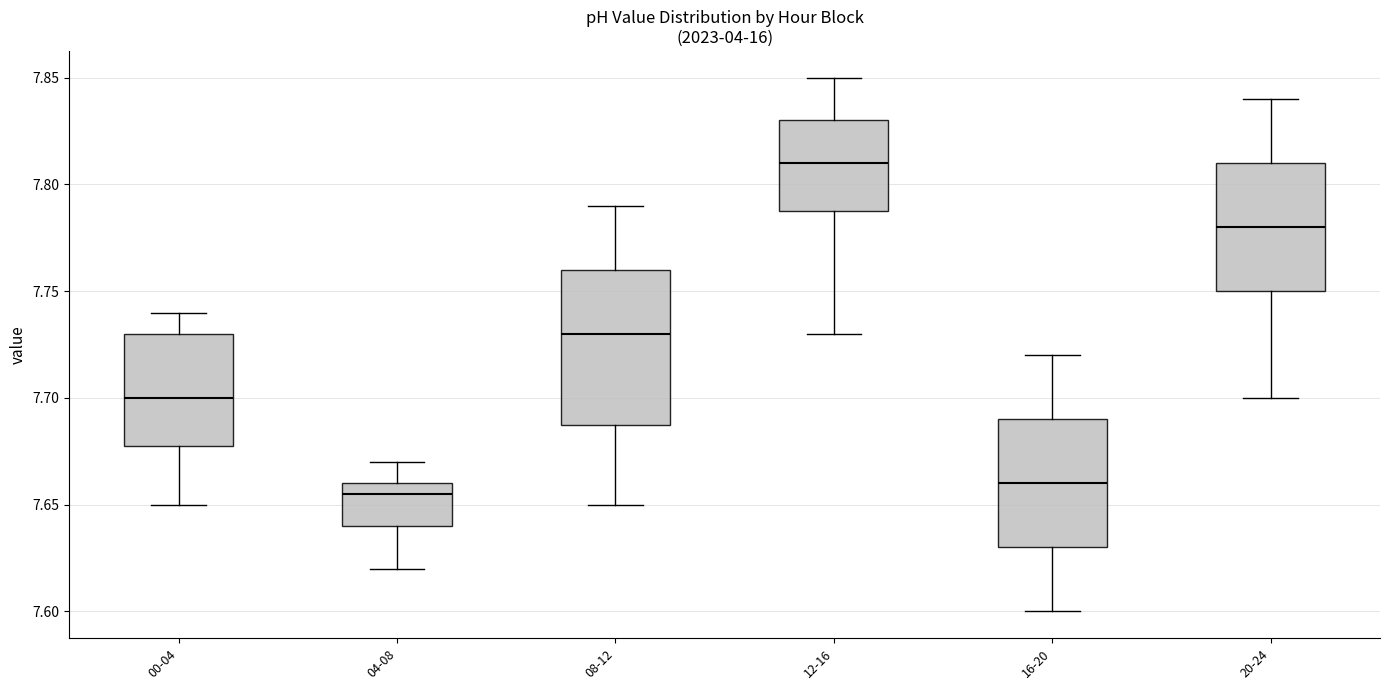

Where is the upper edge of the box for 20-24 on the y-axis? The values are not printed on the chart, so give them approximately, as read against the axis.

7.810